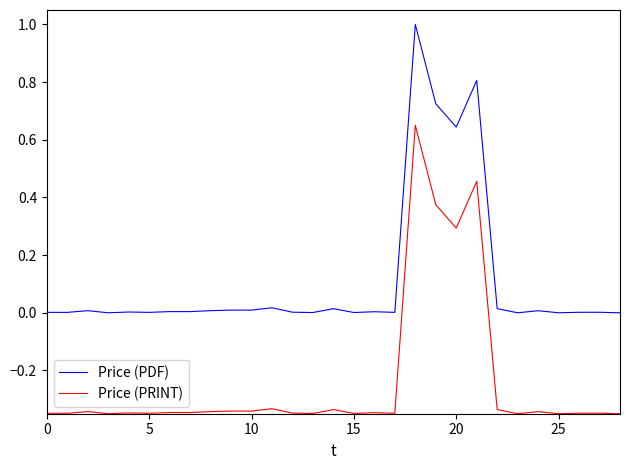

How many categories are shown in the chart?

29